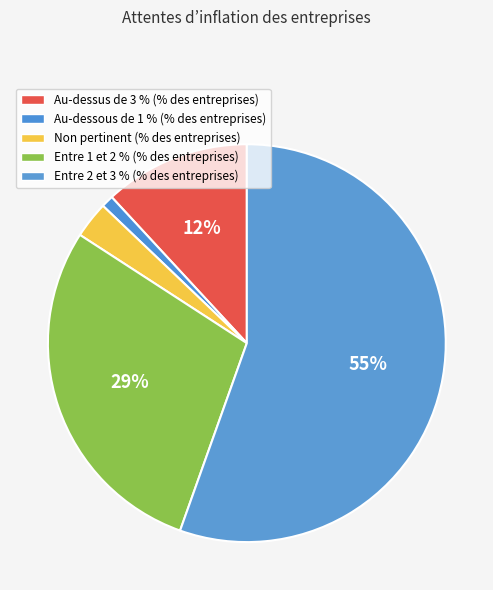

What percentage is the Non pertinent slice, to the nearest percent?

3%